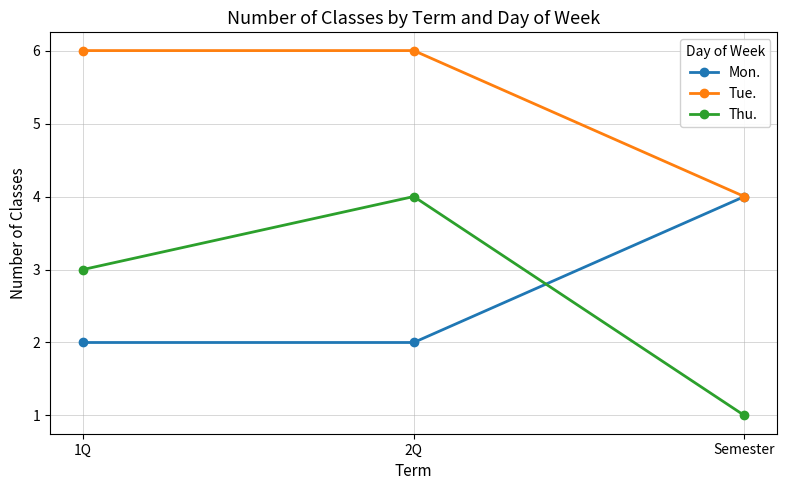

What is the difference between the Mon. values at Semester and 2Q?

2